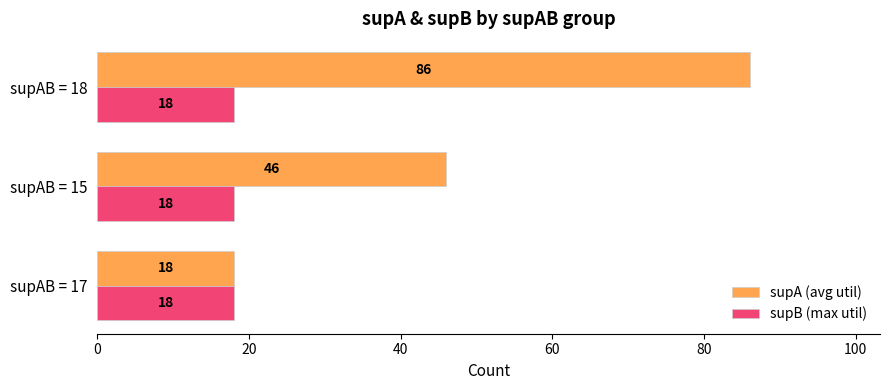

What is the sum of all supB (max util) values?

54